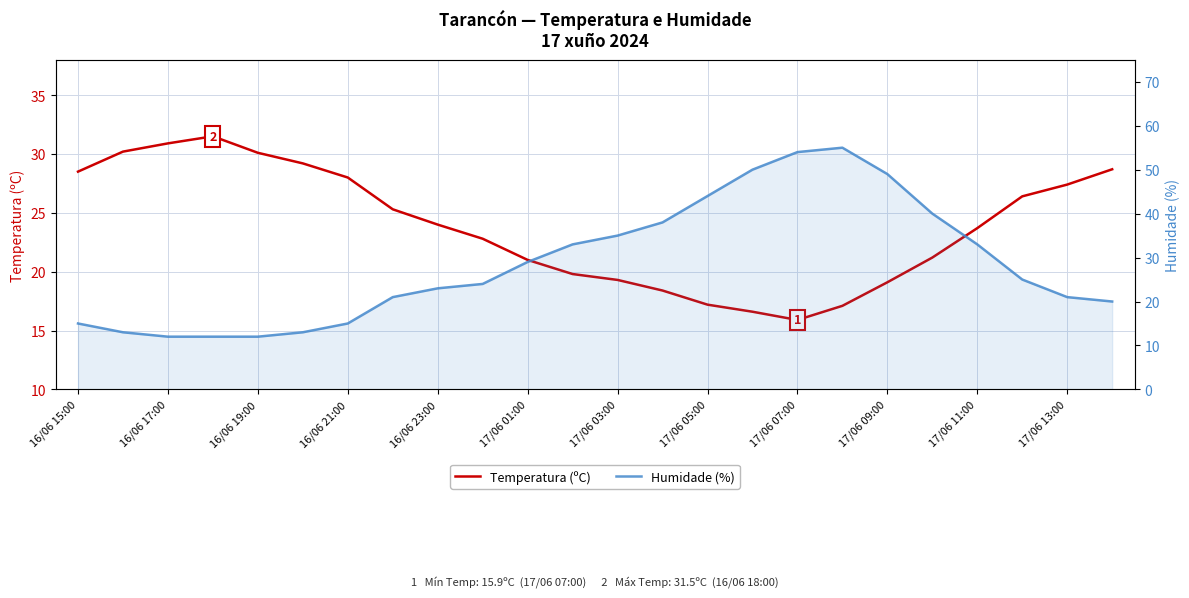

How many lines are shown in the chart?

2